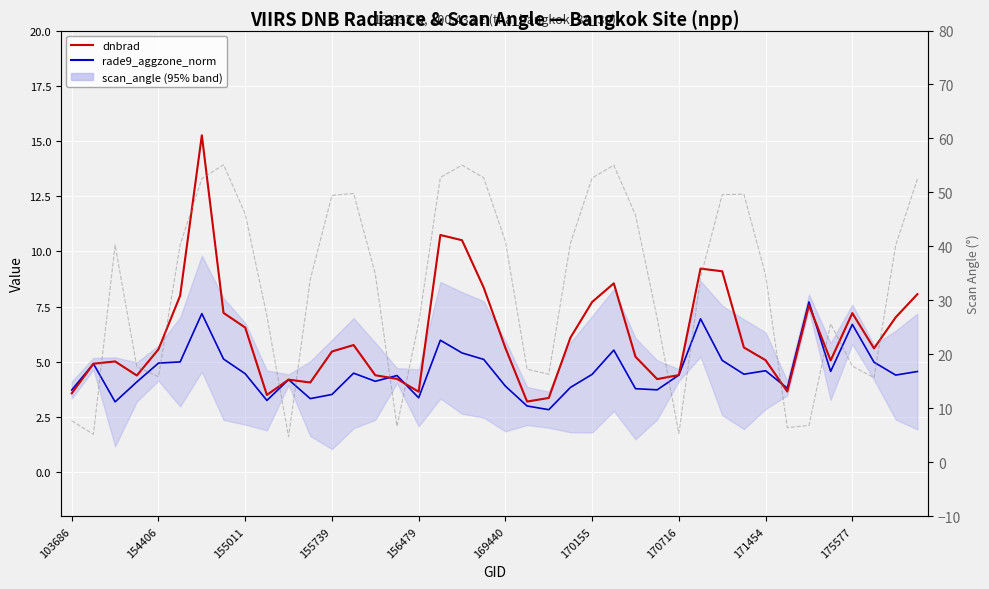

What is the maximum value for dnbrad?

15.3